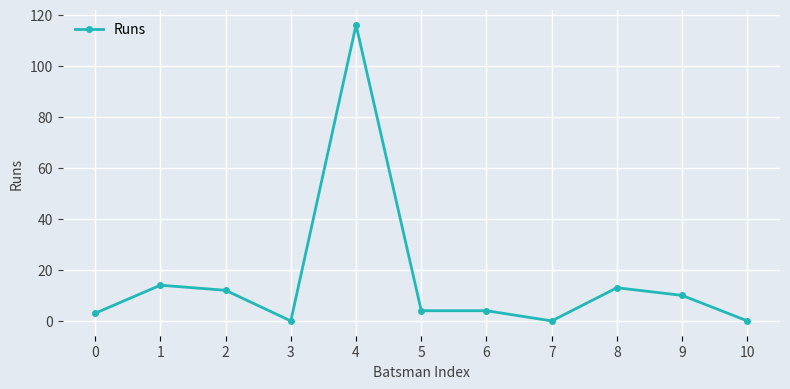

Is it true that the value at 8 is 20?

False